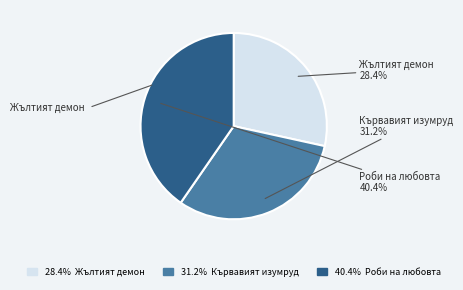

Count the number of slices in the pie.

3